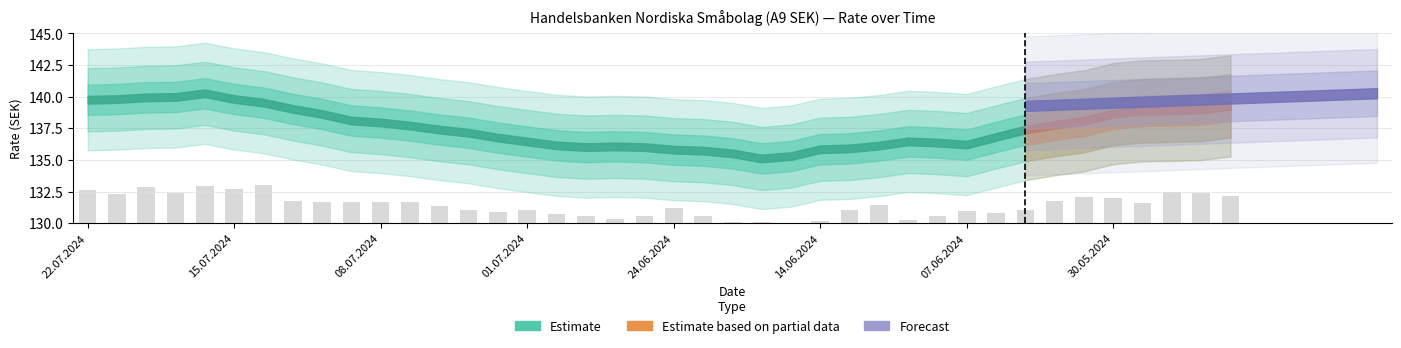

What is the value of the 8th bar from the left?

131.7